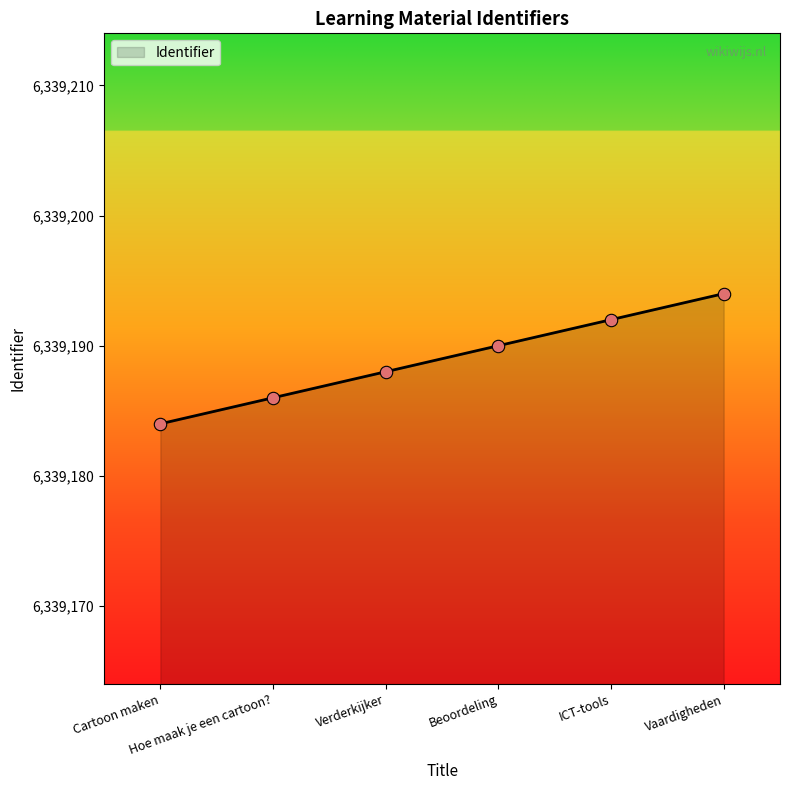

Which has a higher value, Hoe maak je een cartoon? or Cartoon maken?

Hoe maak je een cartoon?